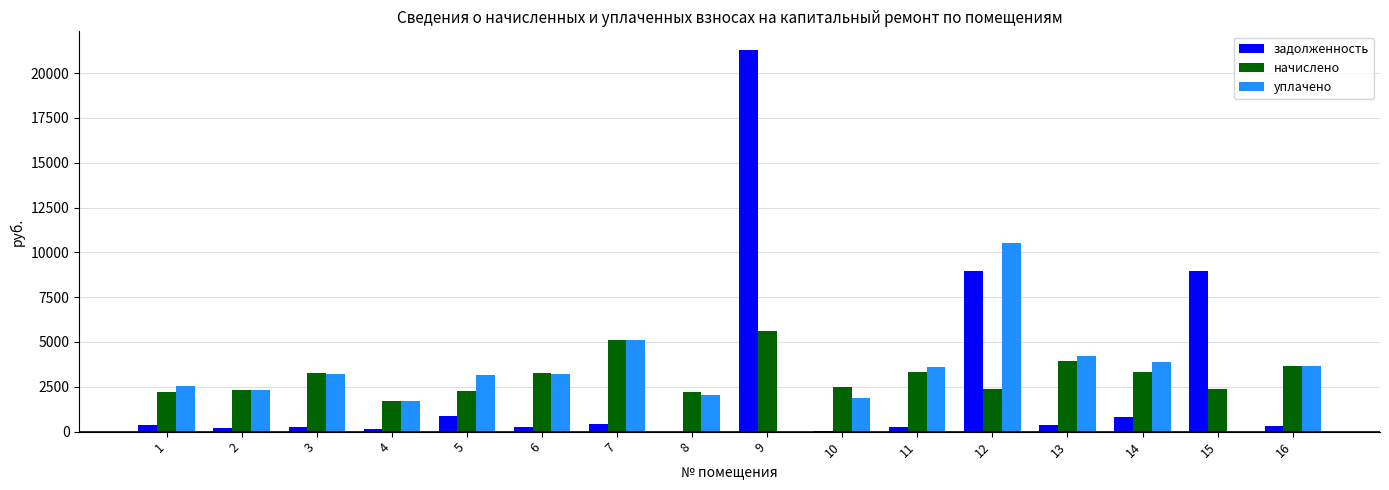

What is the maximum value shown in the chart?

21263.0